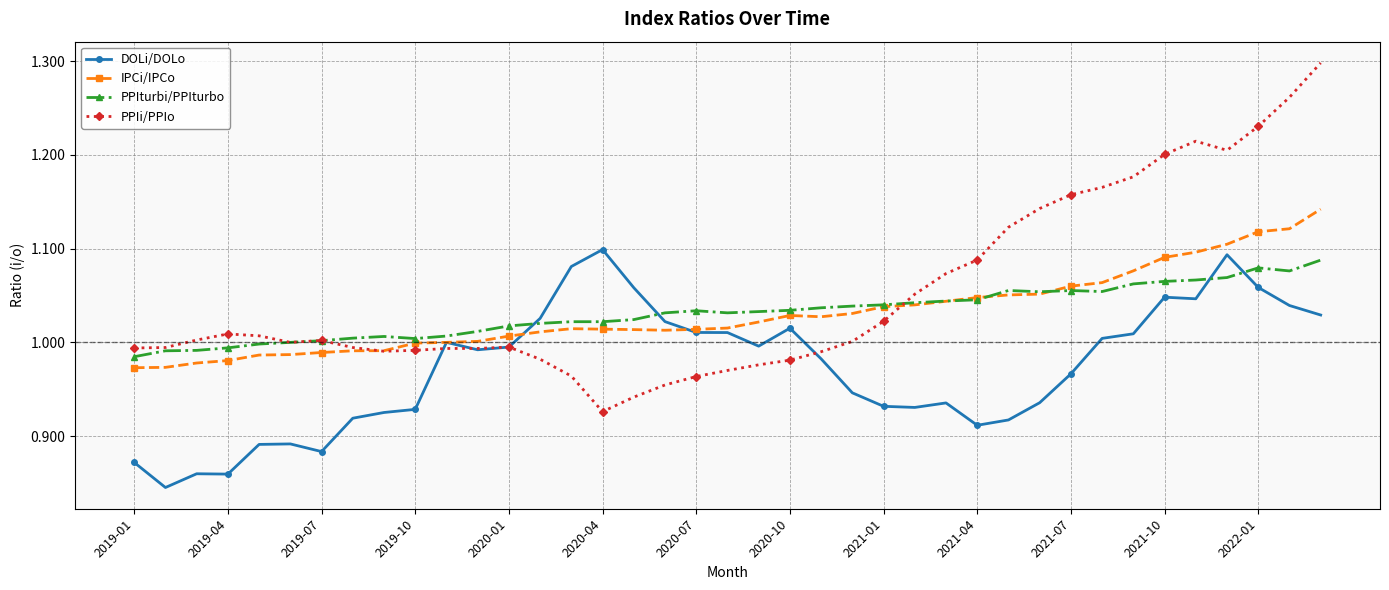

At how many categories does at least one series exceed 0?

39